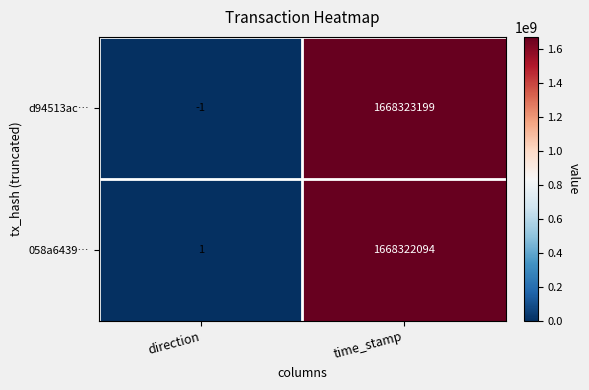

How many data points does each series have?

2